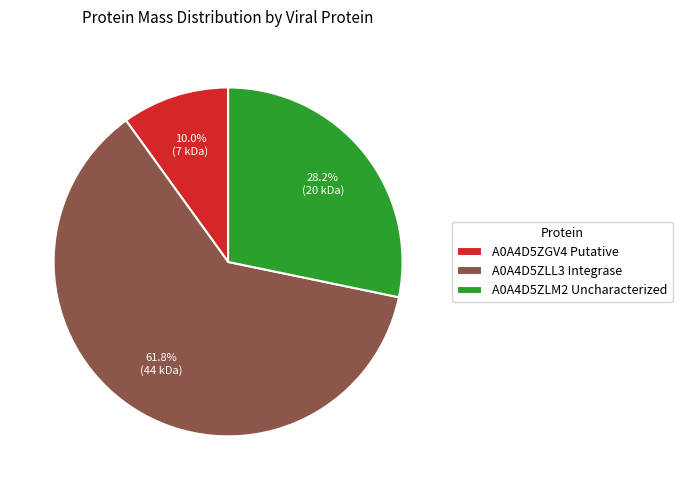

To the nearest percent, what portion does A0A4D5ZLL3 Integrase represent?

62%